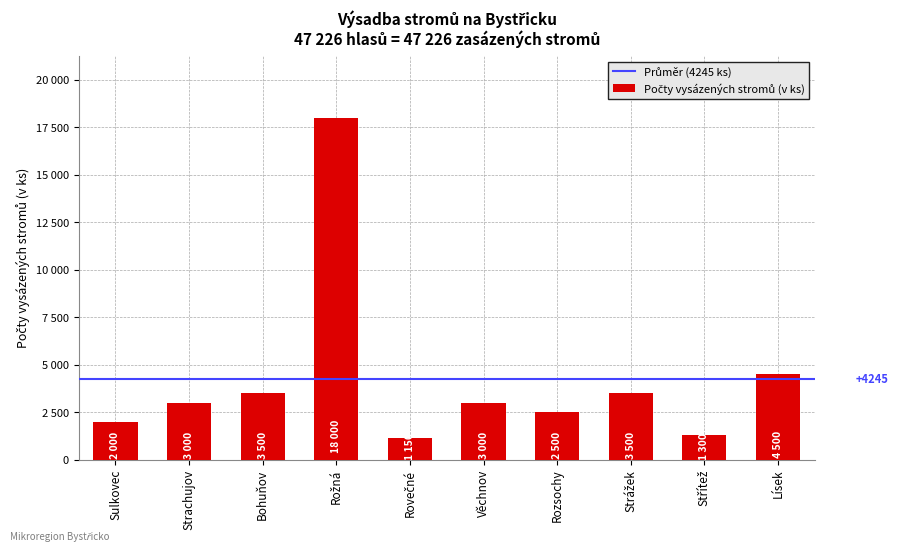

What is the difference between the maximum and minimum values?

16850